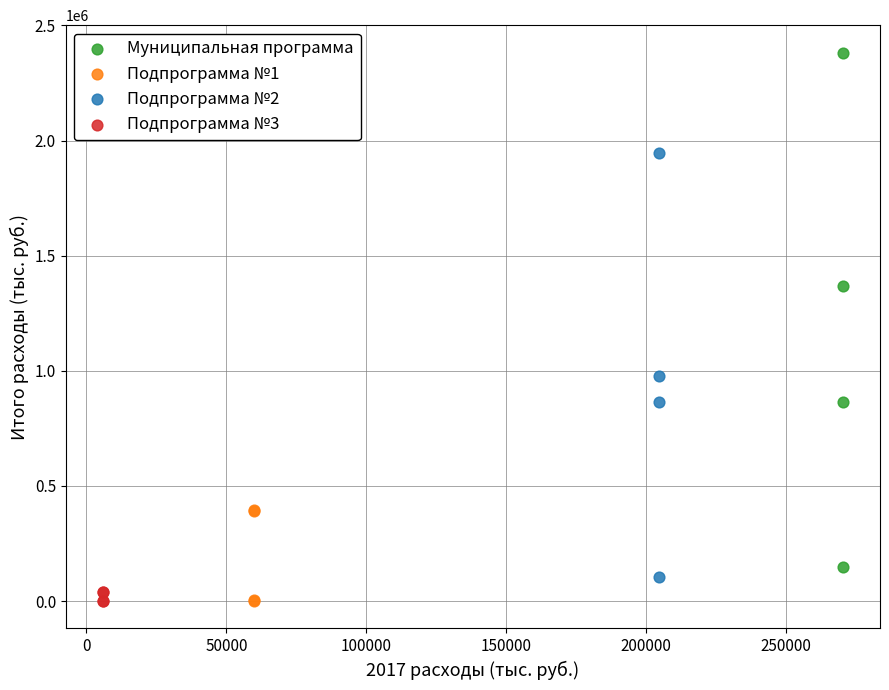

Which series has the widest spread of Y values?

Муниципальная программа